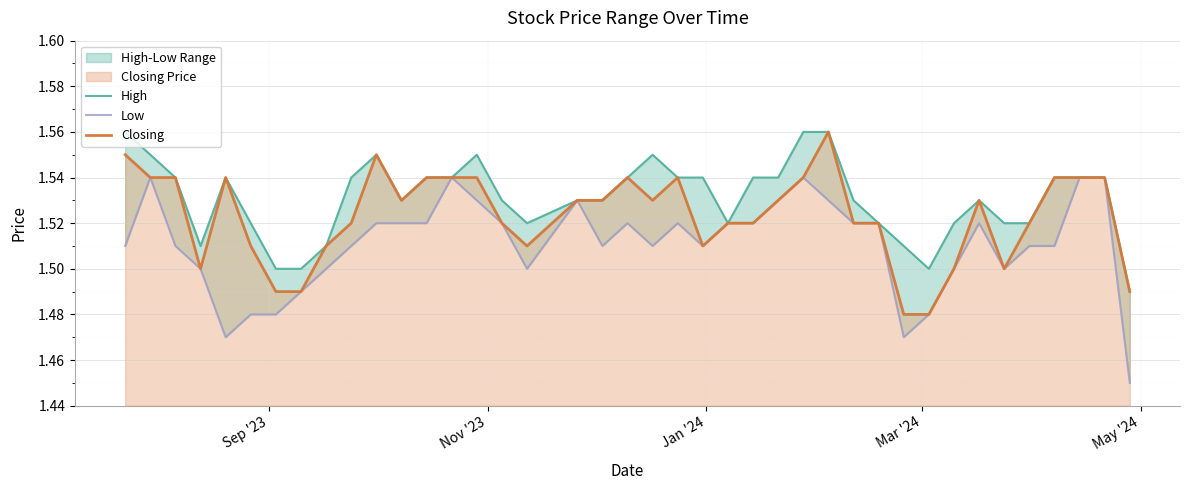

What is the average value of the Low series?

1.5